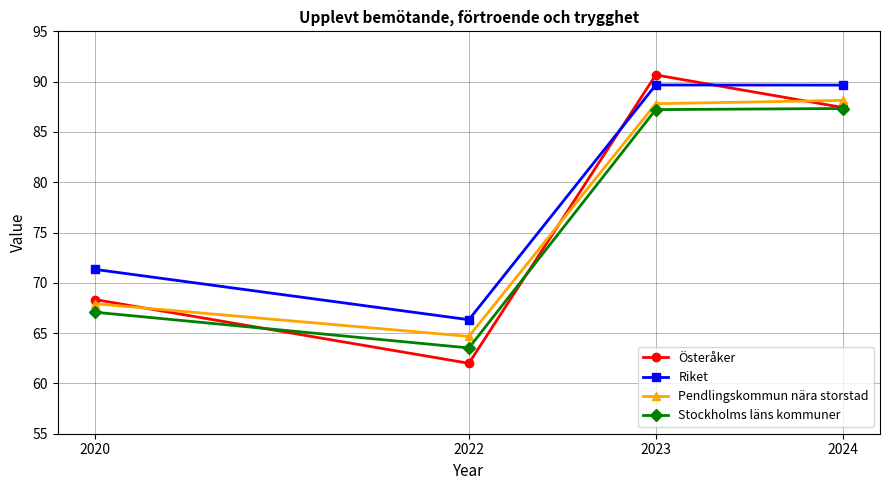

What is the total value across all series at 2023?

355.4